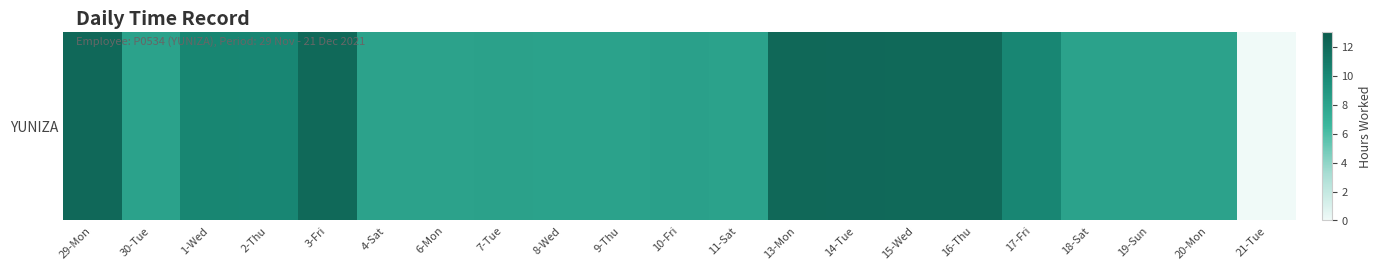

Rank the categories by value from highest to lowest.

13-Mon, 14-Tue, 29-Mon, 3-Fri, 16-Thu, 15-Wed, 1-Wed, 2-Thu, 17-Fri, 10-Fri, 7-Tue, 18-Sat, 30-Tue, 8-Wed, 9-Thu, 11-Sat, 19-Sun, 20-Mon, 6-Mon, 4-Sat, 21-Tue